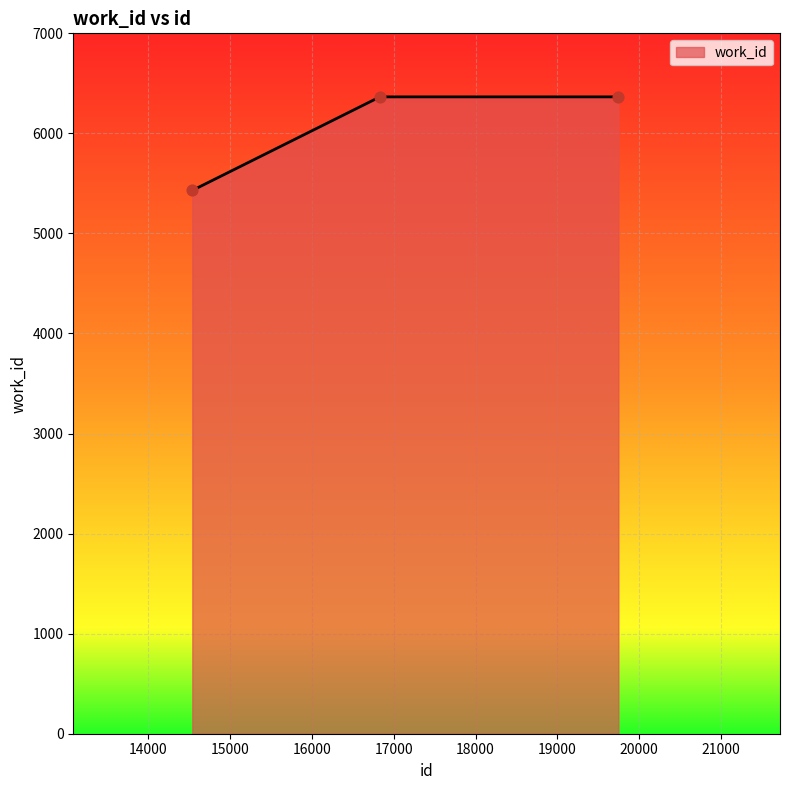

What is the greatest value displayed?

6365